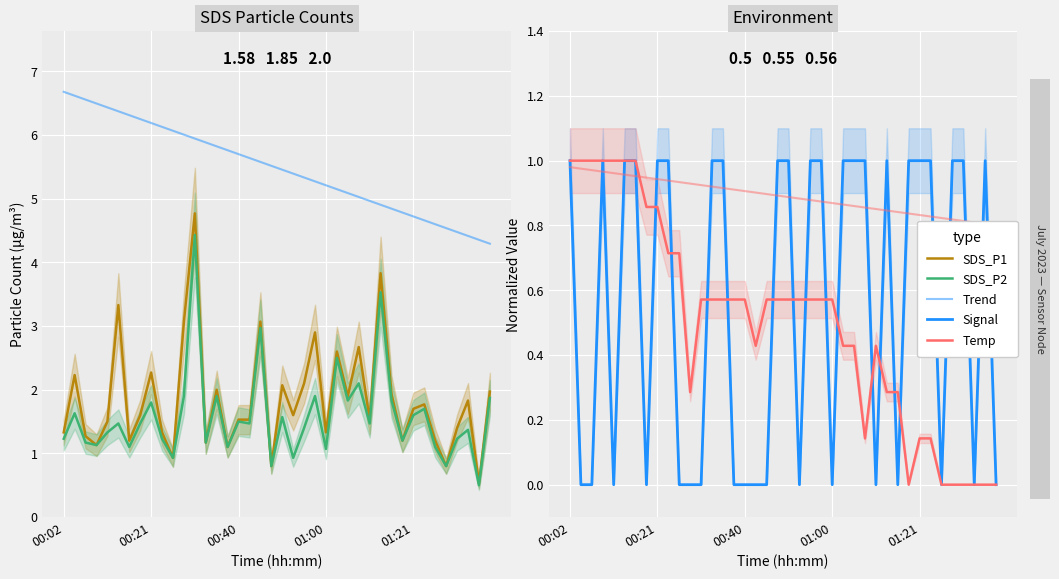

Is it true that Signal equals 0.0 at 12?

True